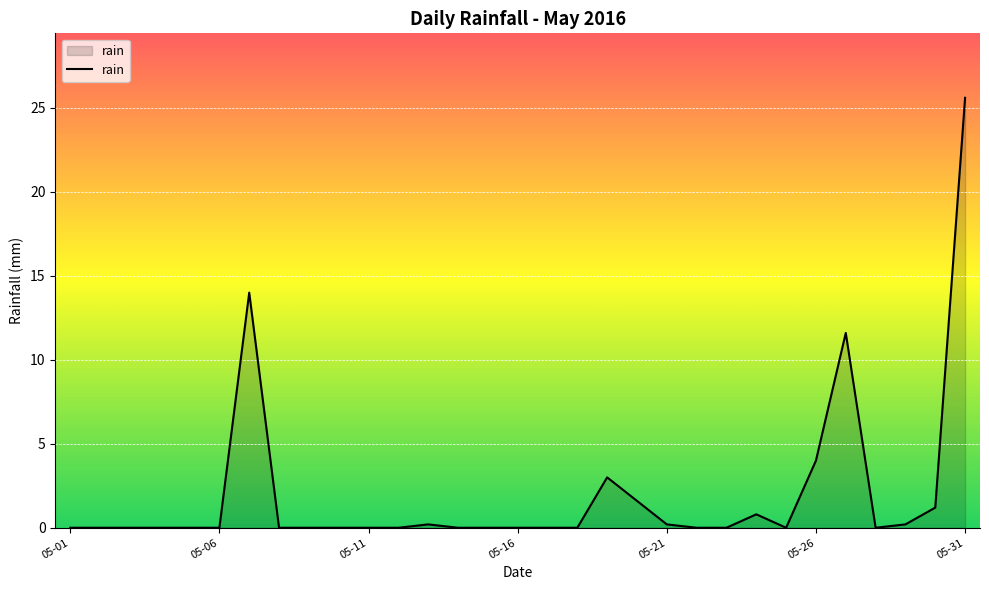

What is the maximum value shown in the chart?

25.6